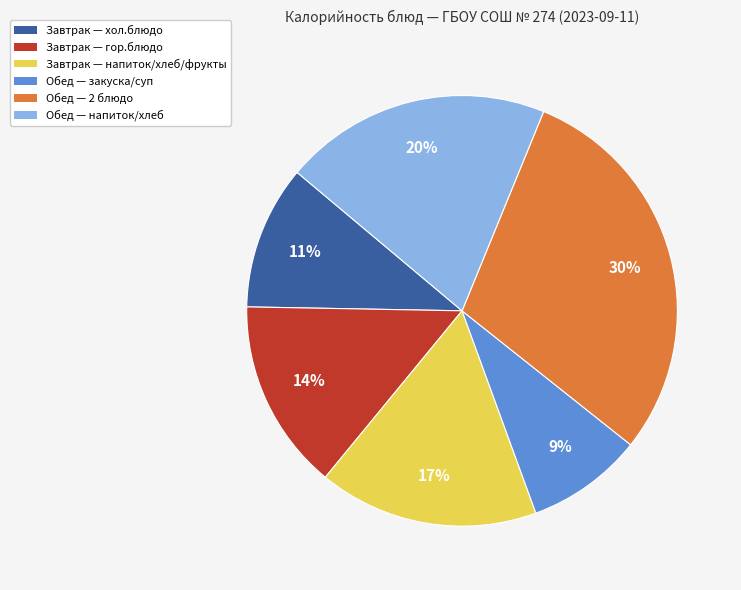

To the nearest percent, what is the average slice percentage?

17%